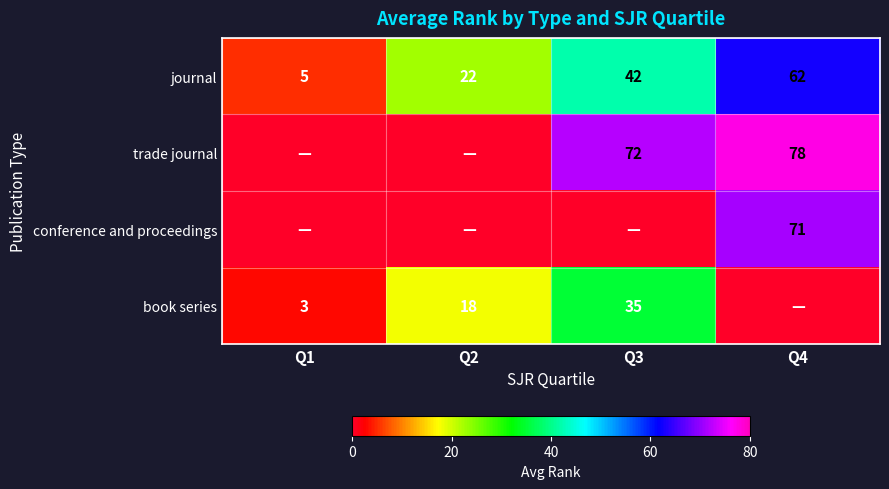

What is the difference between the journal values at Q3 and Q1?

37